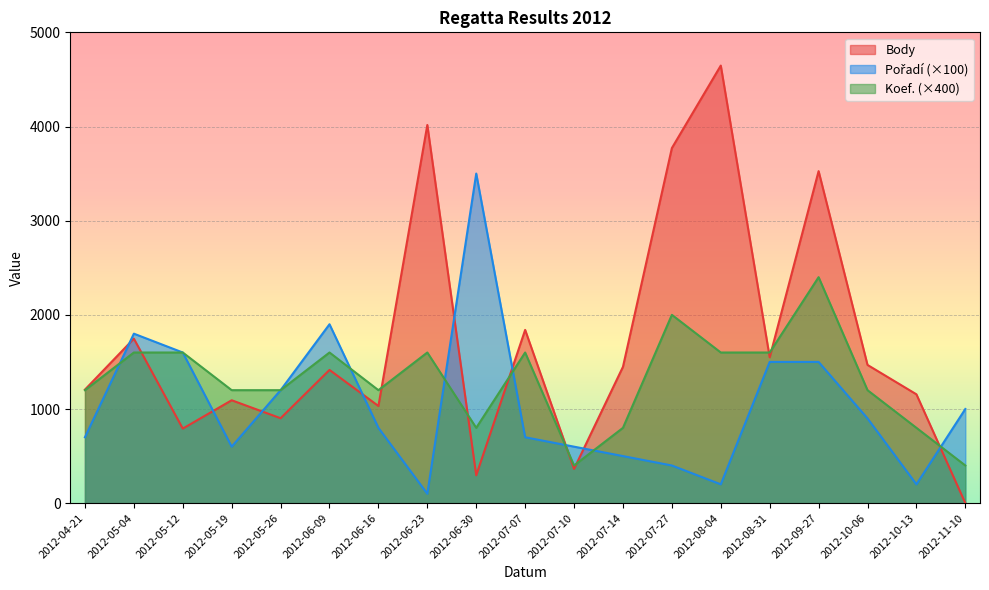

What are all the series names shown in the legend?

Body, Pořadí, Koef.